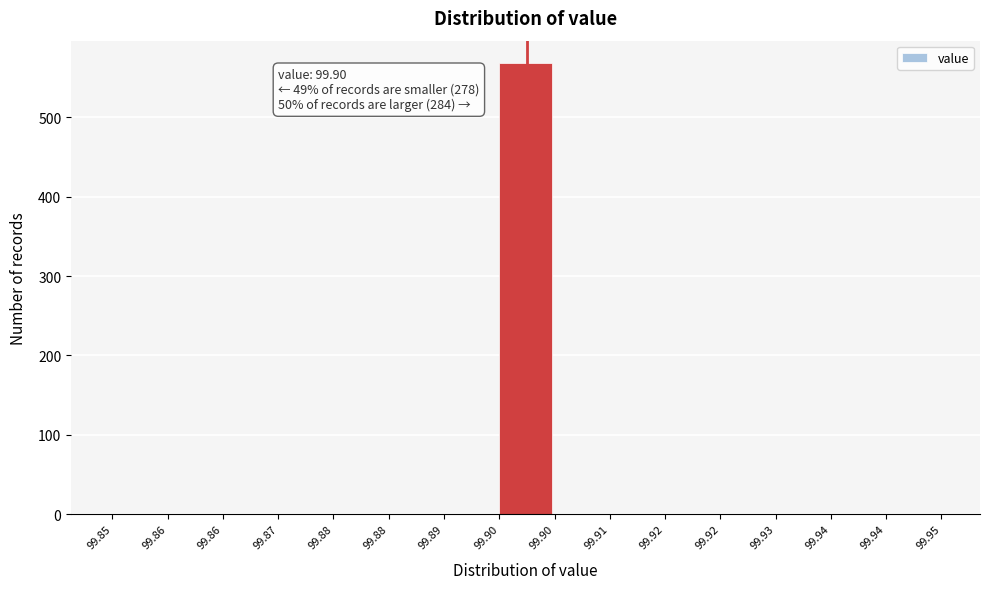

Are the bars horizontal?

No